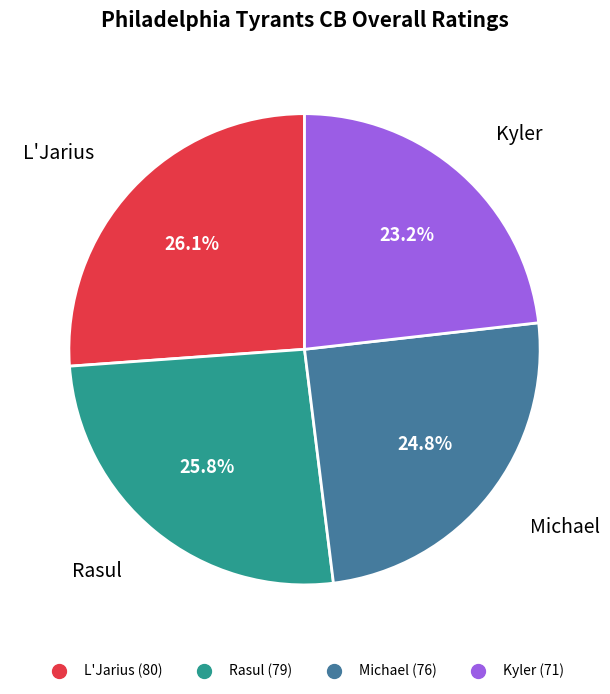

Which category has the smallest portion of the pie?

Kyler